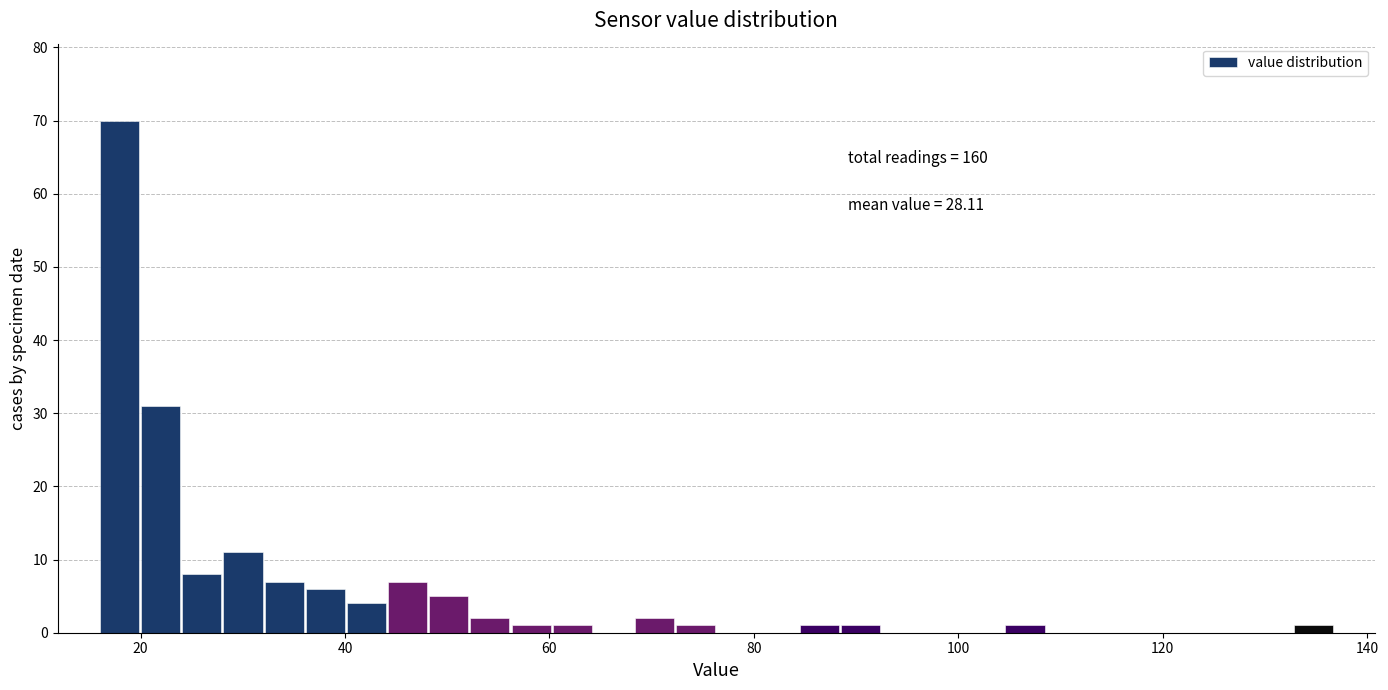

Around what value on the x-axis is the tallest bar? Give the approximate position of its centre, as read against the axis.

18